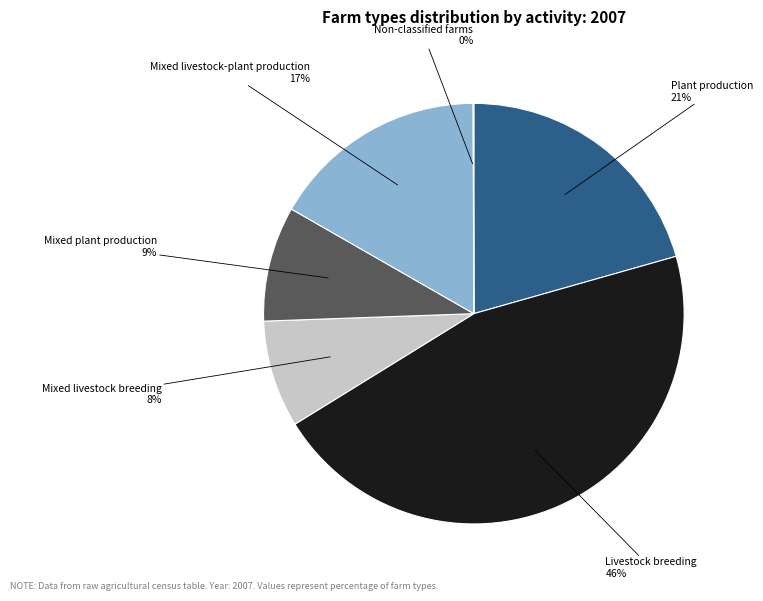

To the nearest percent, what is the average slice percentage?

17%